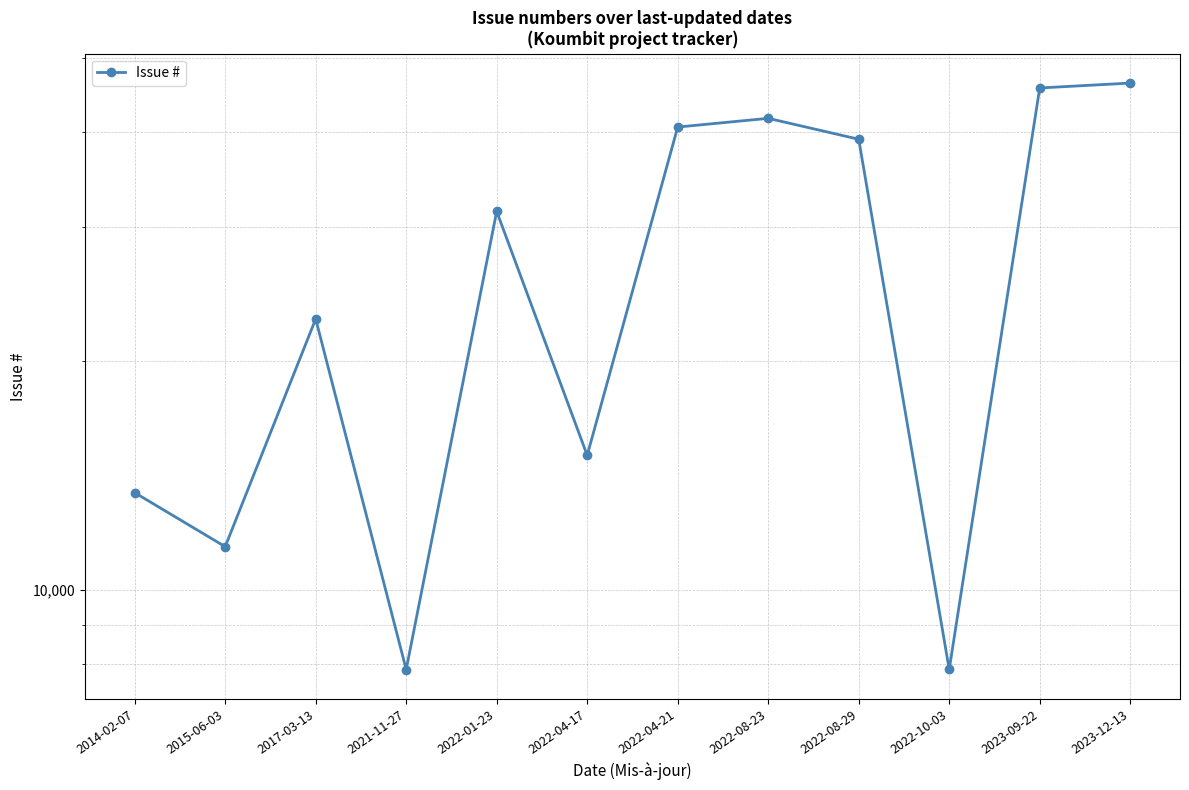

What is the sum of all values?

323012